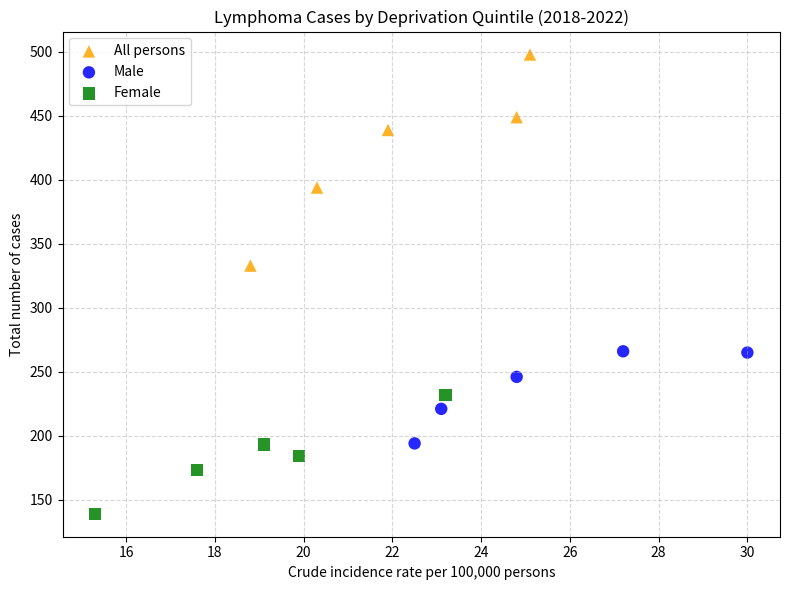

What are all the series names shown in the legend?

All persons, Male, Female